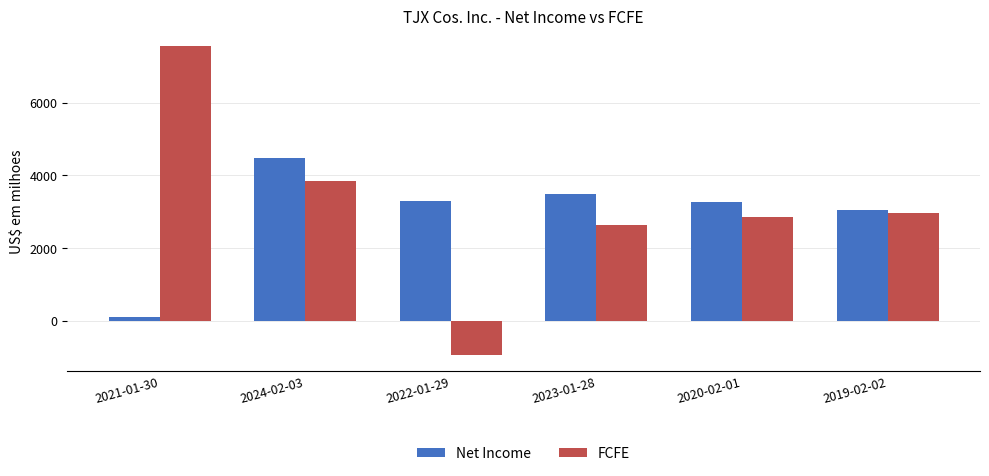

Which series has the largest total across all categories?

FCFE